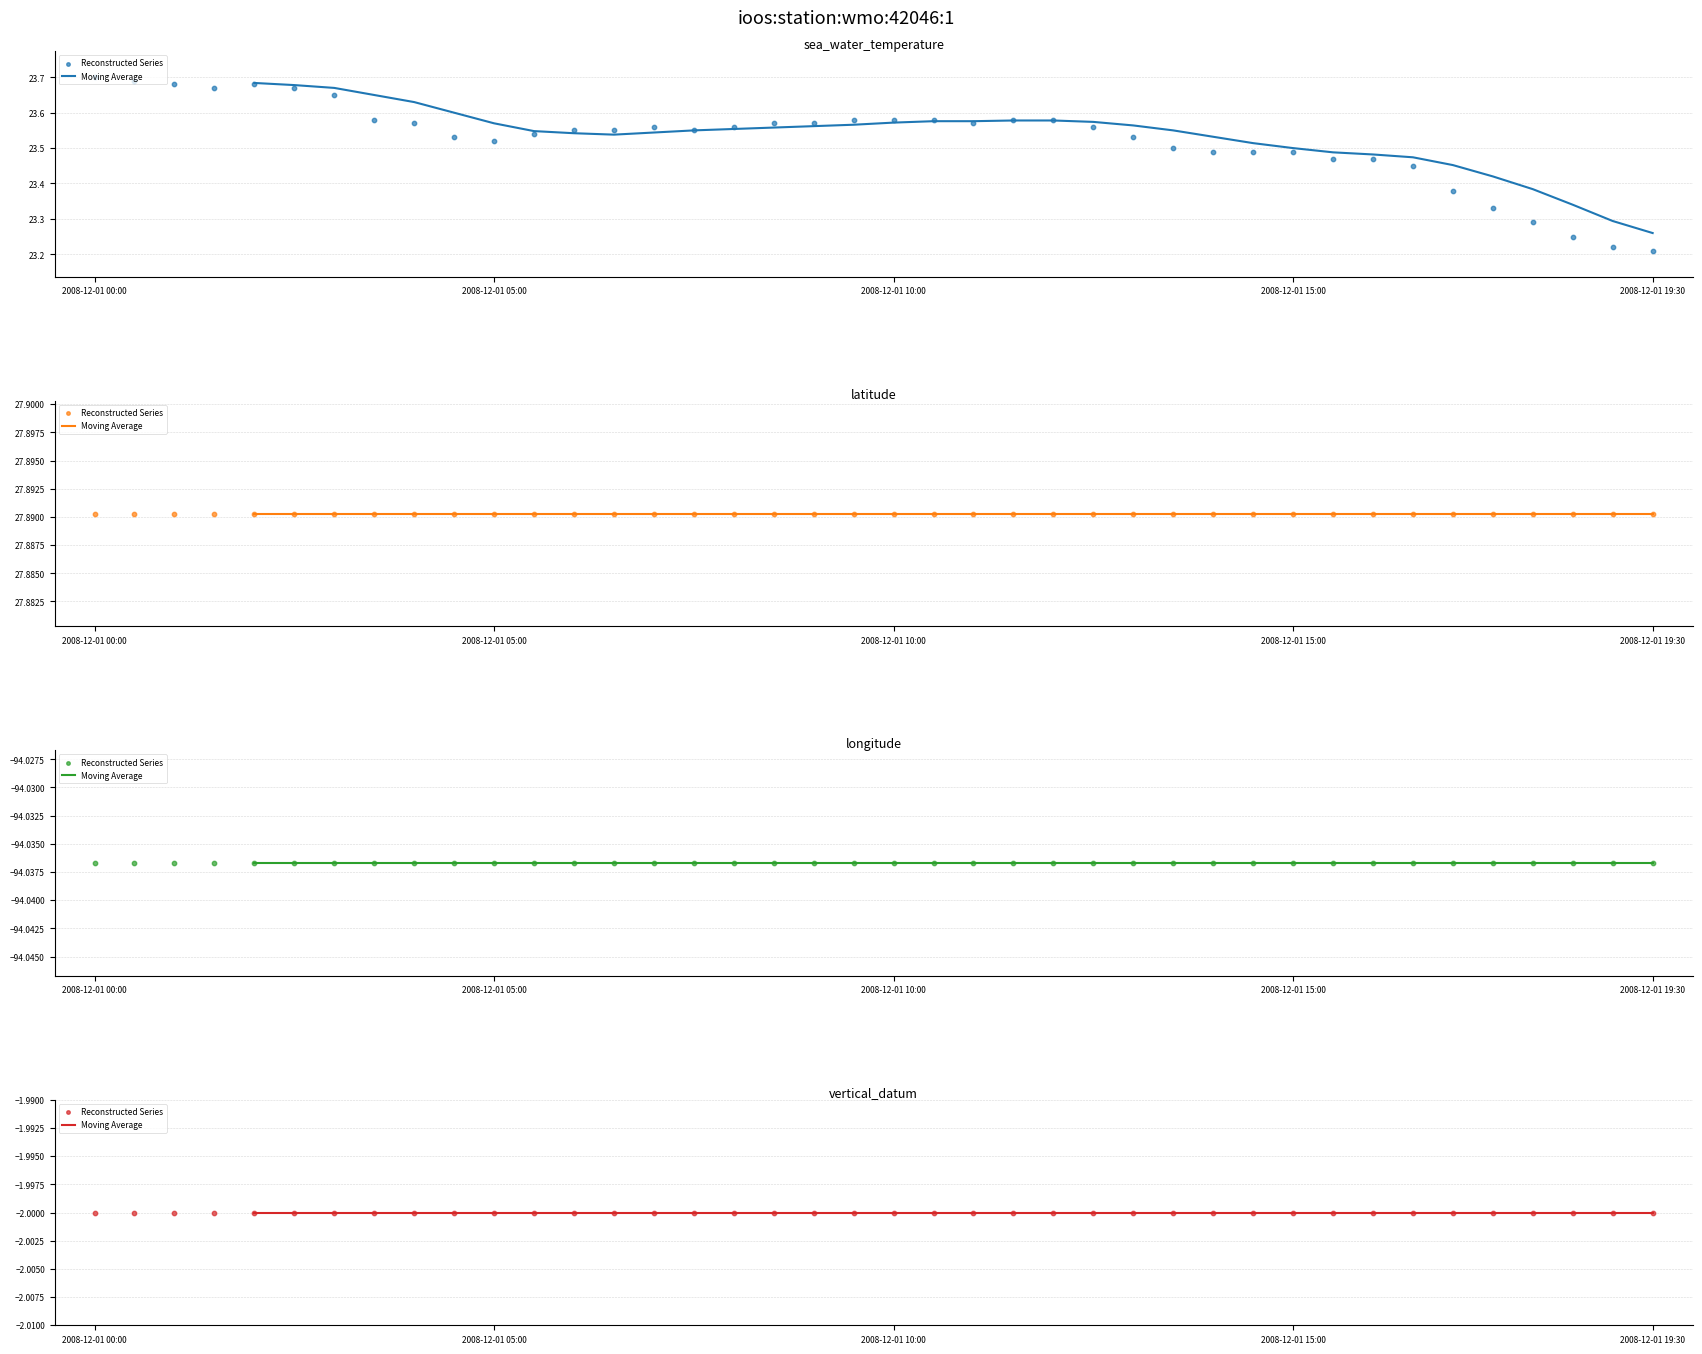

Which series contains the lowest Y value?

longitude